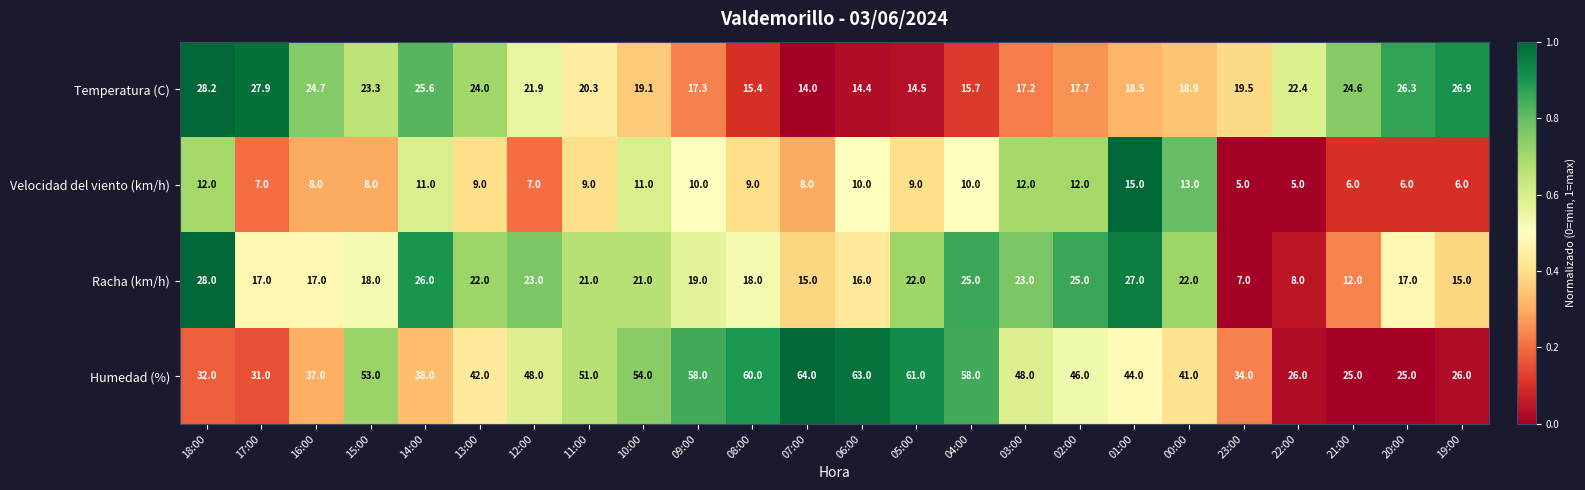

True or false: Humedad (%) has a value of 34.0 at 23:00.

True